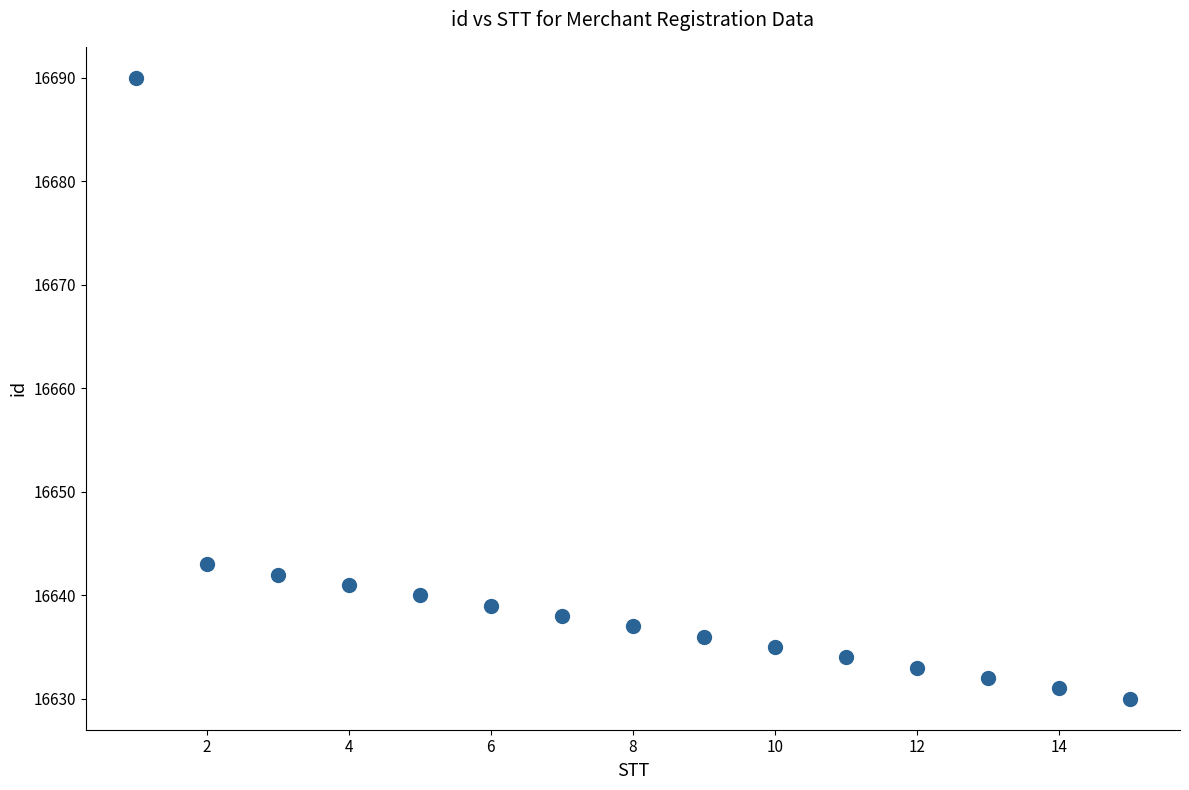

What Y value in the scatter plot is closest to 16660?

16643